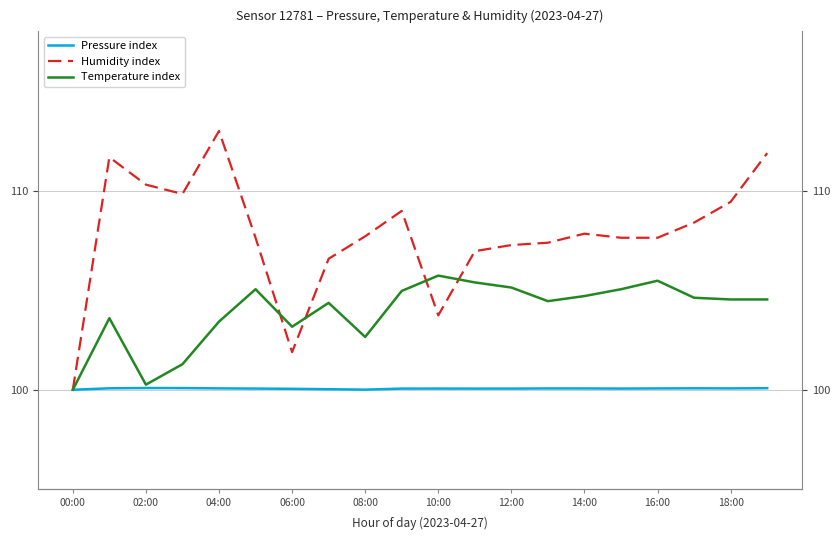

In Pressure index, how many points are higher than both neighbors (excluding endpoints)?

4